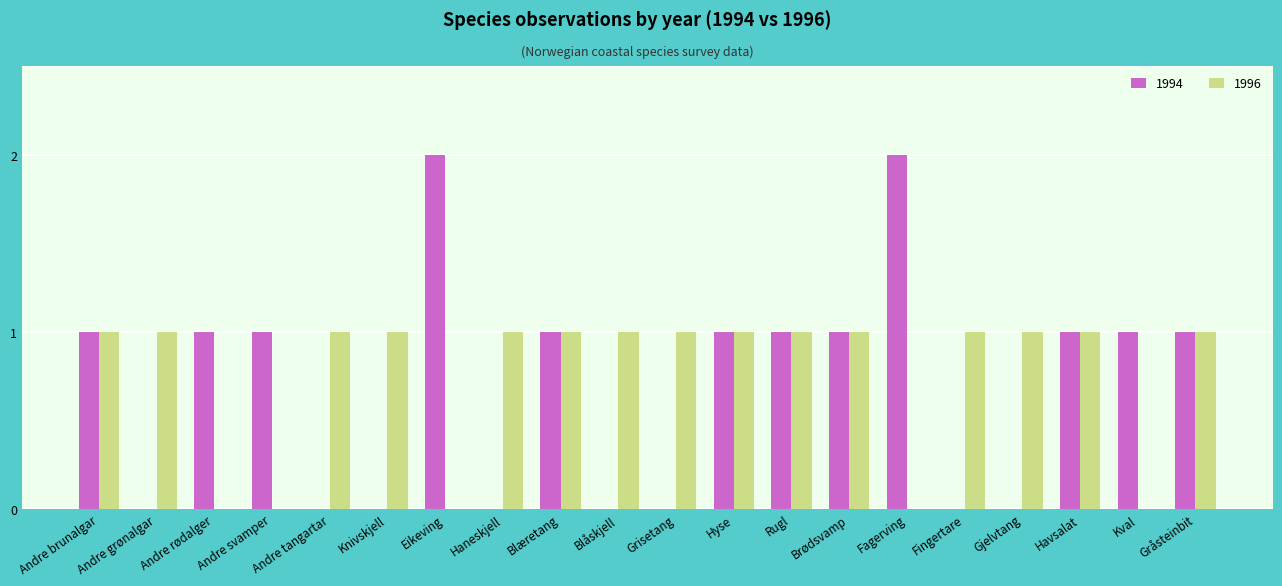

What is the sum of the 1994 values at Gjelvtang and Fagerving?

2